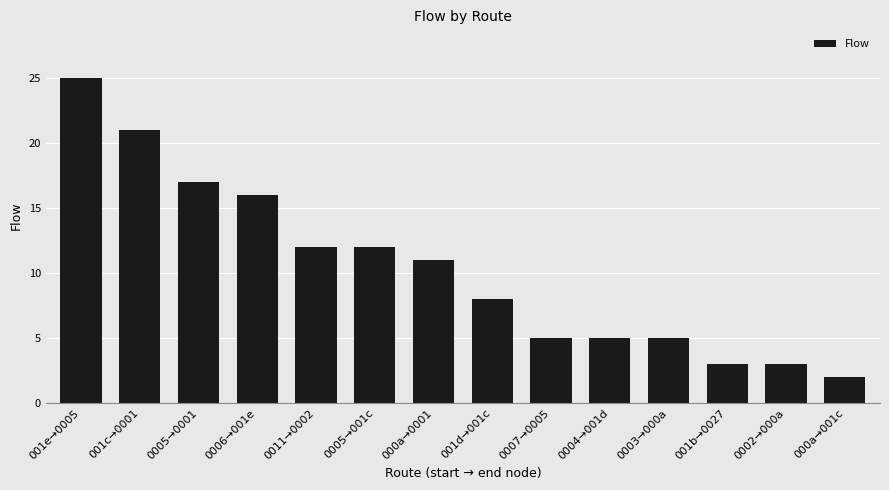

What position from the left is 000a→0001?

7